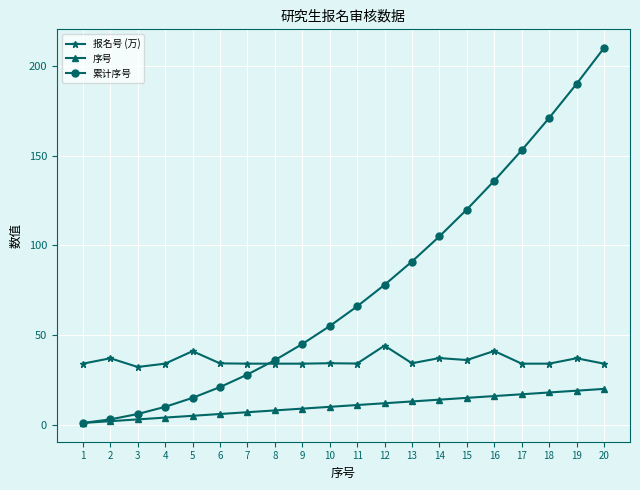

Rank the series by their maximum value, from highest to lowest.

累计序号, 报名号 (万), 序号